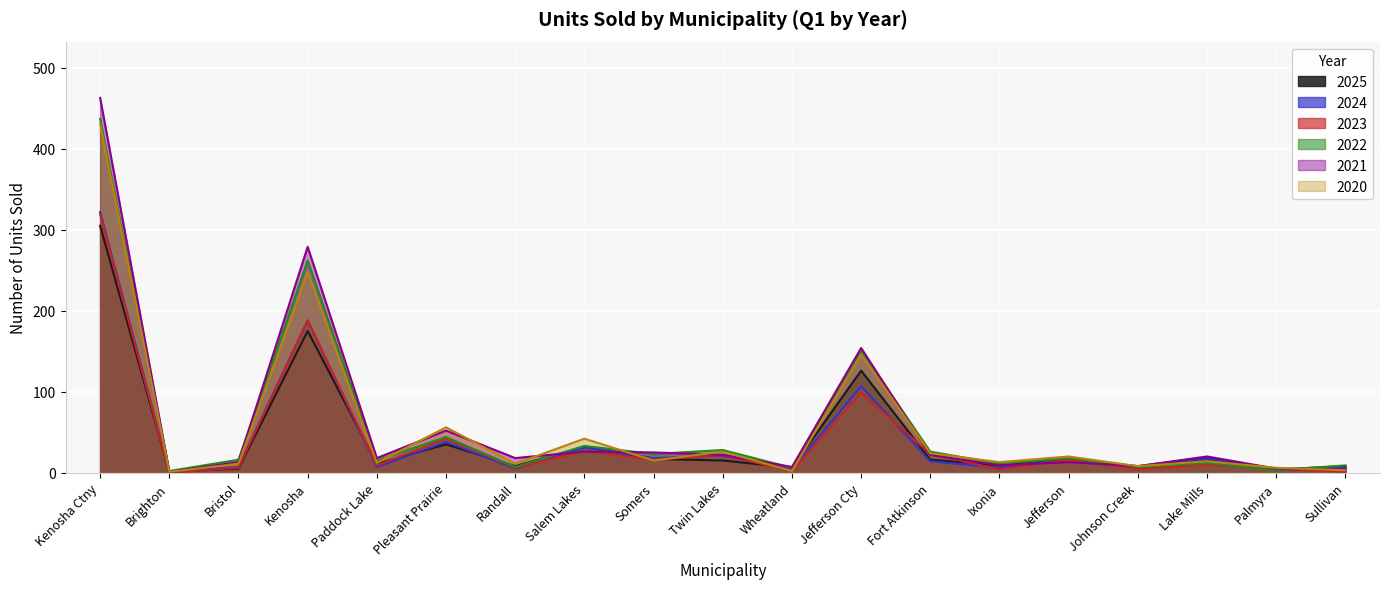

Where does the 2024 series first go above 14?

Kenosha Ctny